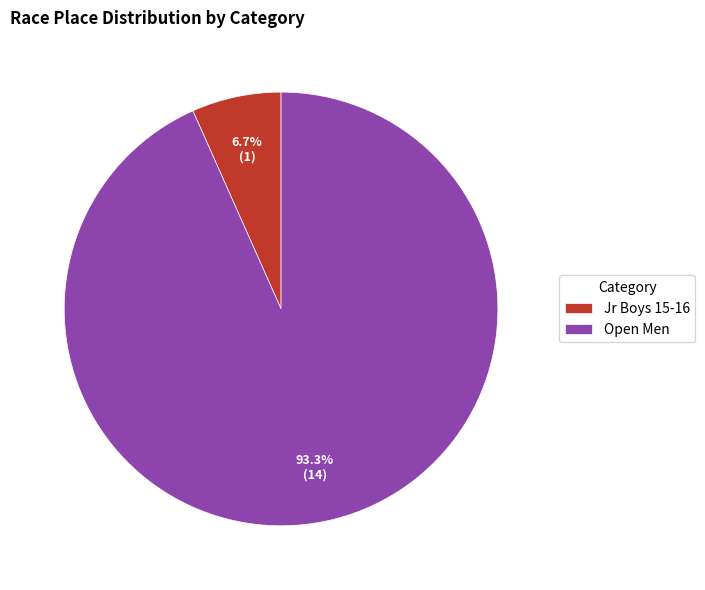

To the nearest percent, what is the difference between the Jr Boys 15-16 and Open Men slice percentages?

87%